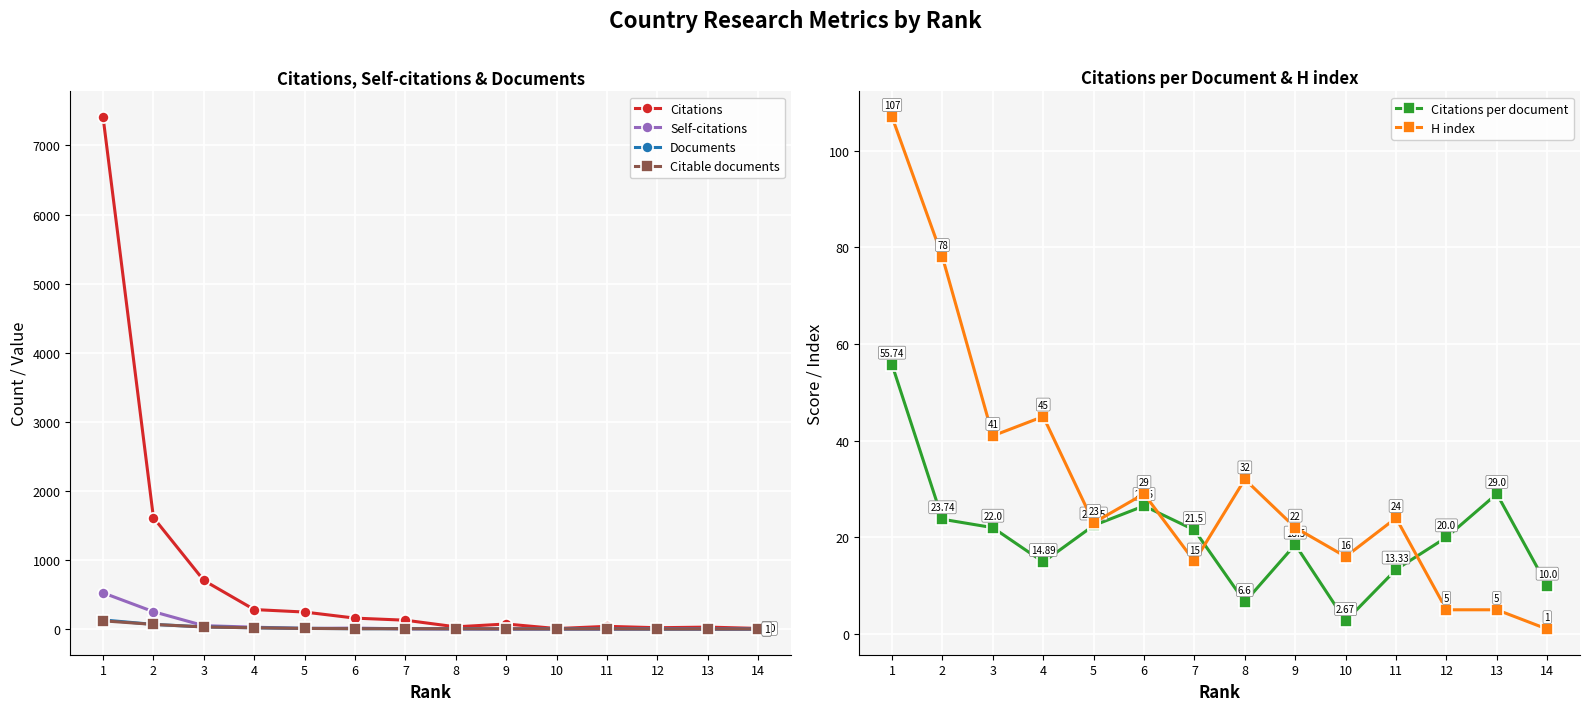

How many series are shown in this chart?

6